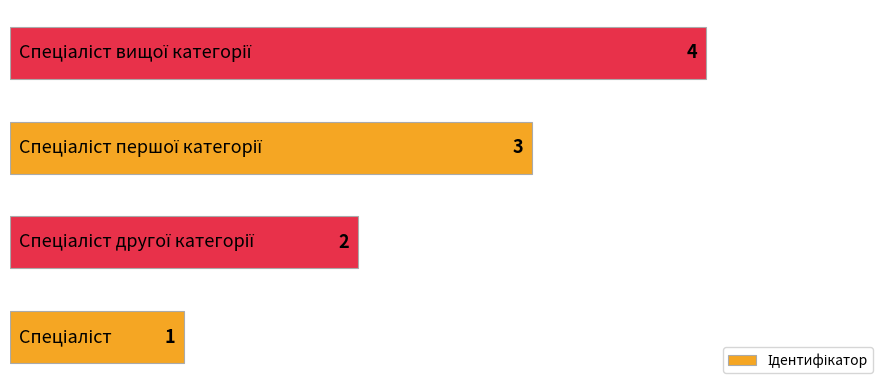

Count the values in the range 2 to 4.

3